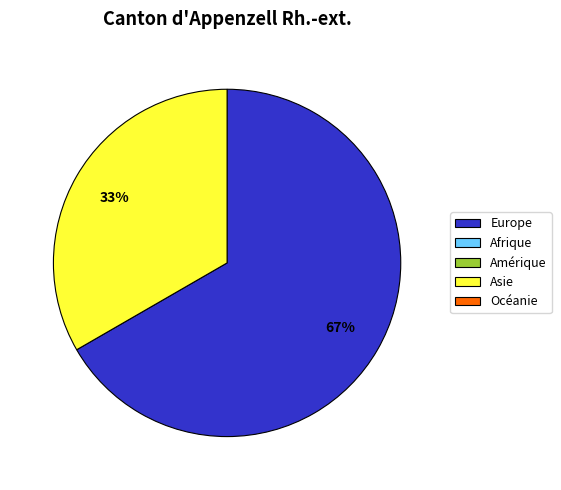

Is there a majority slice in this chart?

Yes